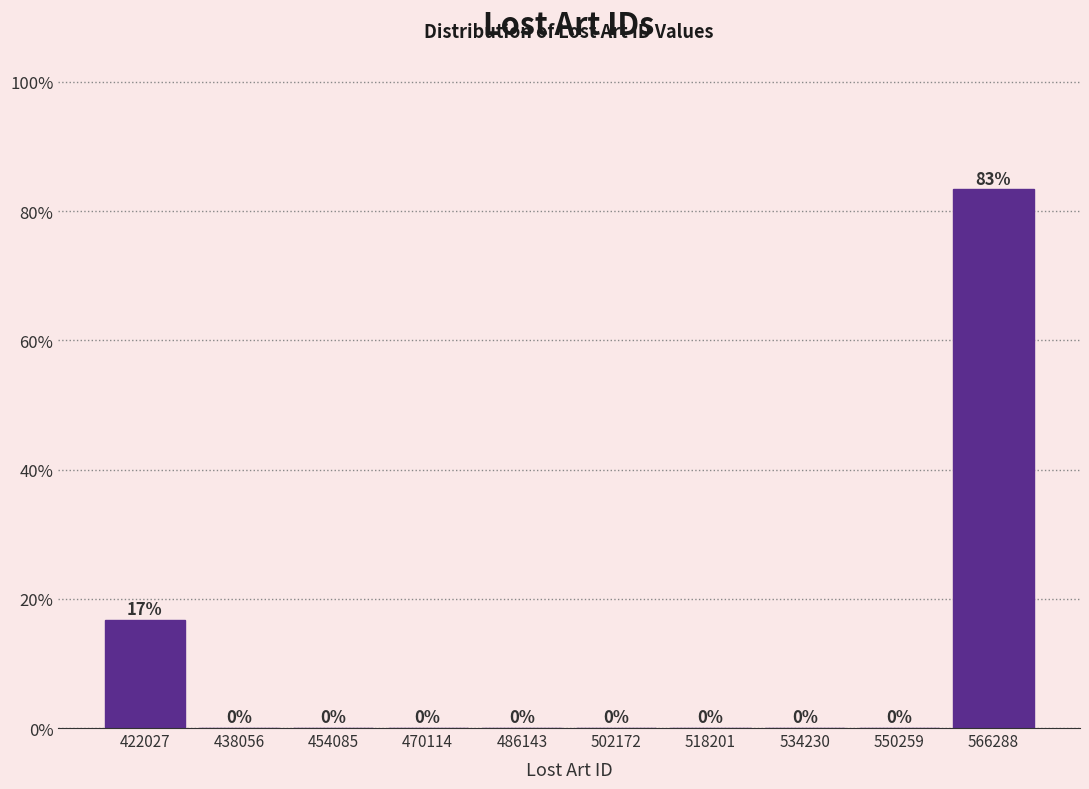

Where is the data nearest to the value 41?

422027